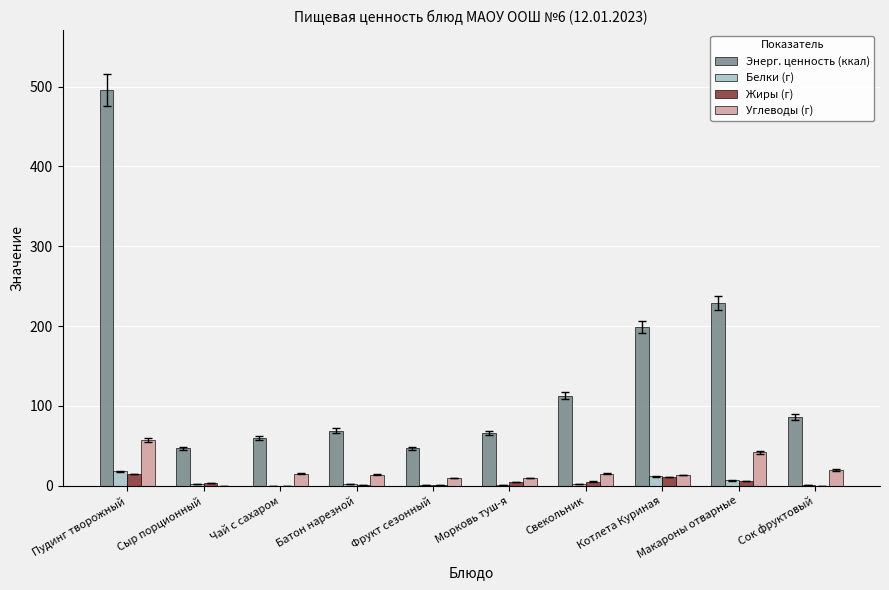

Between Пудинг творожный and Чай с сахаром, which series saw the biggest shift?

Энерг. ценность (ккал)